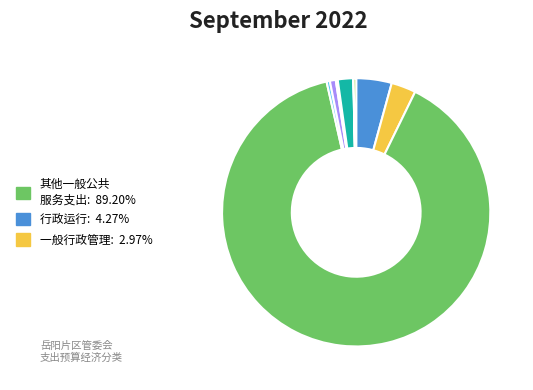

Is there any slice that represents more than half of the pie?

Yes